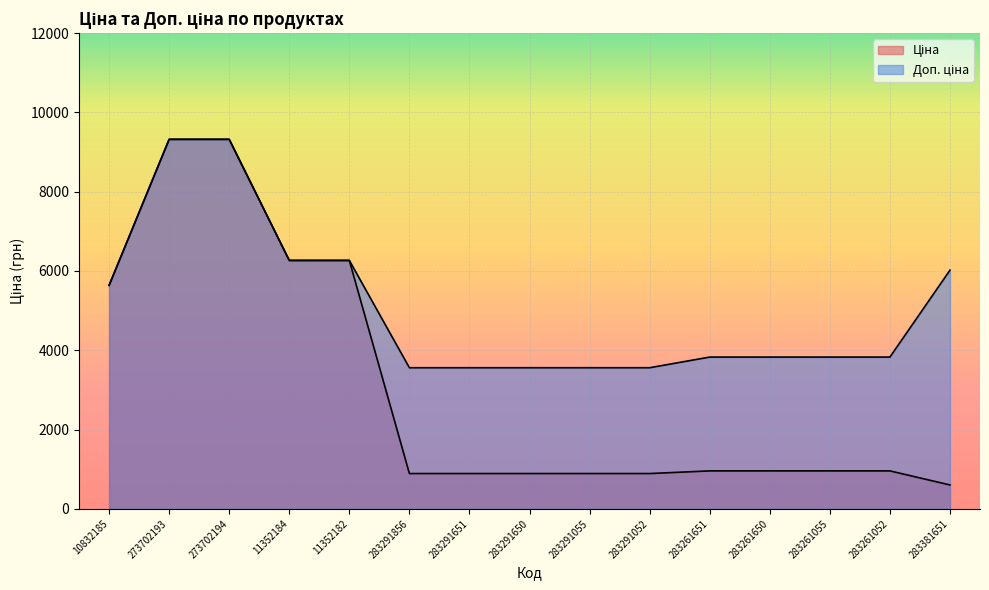

How many lines are shown in the chart?

2